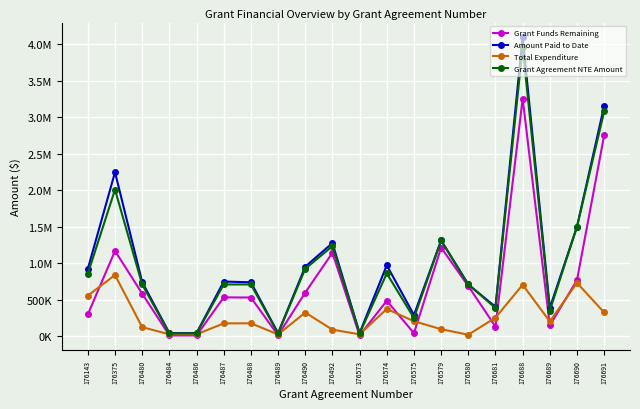

Reading left to right, transcribe all the data shown in this chart.

Grant Funds Remaining: 176143=300156.3	176375=1169355.3	176480=584450.7	176484=12170.0	176486=12170.0	176487=533090.6	176488=531244.3	176489=14396.0	176490=598969.1	176492=1142739.9	176573=12170.0	176574=486273.4	176575=43039.3	176579=1214723.6	176580=687865.3	176681=132541.4	176688=3252315.0	176689=149210.4	176690=770016.5	176691=2752487.9
Amount Paid to Date: 176143=923864.9	176375=2246005.7	176480=742213.5	176484=44466.7	176486=44466.7	176487=749619.5	176488=739684.2	176489=44466.7	176490=953036.3	176492=1276584.7	176573=44466.7	176574=973020.9	176575=291666.7	176579=1312468.5	176580=710000.0	176681=403525.7	176688=4090160.7	176689=389564.0	176690=1501318.5	176691=3153773.0
Total Expenditure: 176143=557555.3	176375=838207.7	176480=125549.3	176484=27830.0	176486=27830.0	176487=176909.4	176488=178755.7	176489=25604.0	176490=325548.0	176492=91246.7	176573=27830.0	176574=374555.6	176575=206960.7	176579=97744.9	176580=22134.7	176681=255458.6	176688=705795.0	176689=203644.6	176690=731302.0	176691=326285.1
Grant Agreement NTE Amount: 176143=857711.5	176375=2007563.1	176480=710000.0	176484=40000.0	176486=40000.0	176487=710000.0	176488=710000.0	176489=40000.0	176490=924517.1	176492=1233986.7	176573=40000.0	176574=860829.0	176575=250000.0	176579=1312468.5	176580=710000.0	176681=388000.0	176688=3958110.0	176689=352855.0	176690=1501318.5	176691=3078773.0